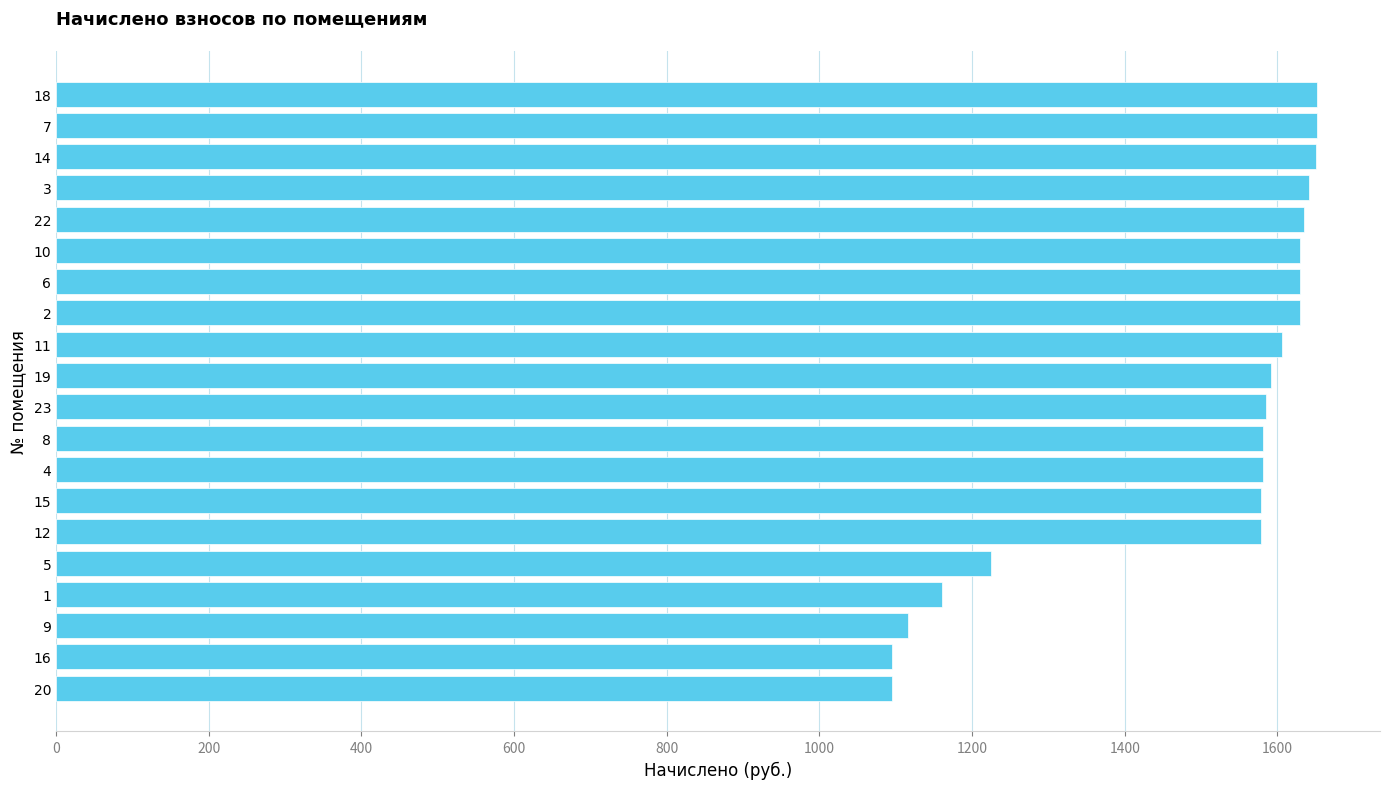

Count the number of categories in the chart.

20